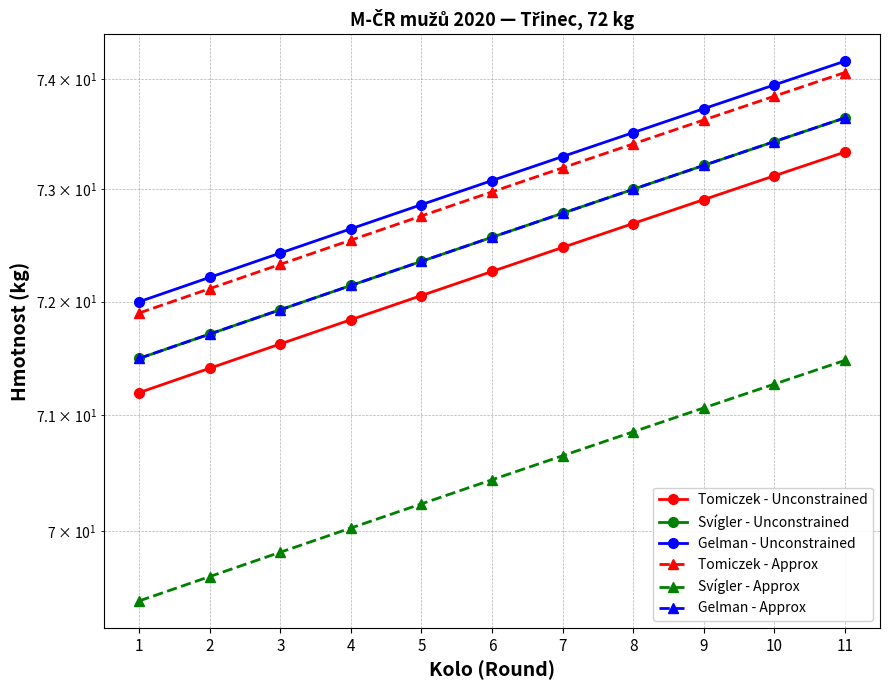

What is the highest value of the Svígler - Unconstrained series?

73.6